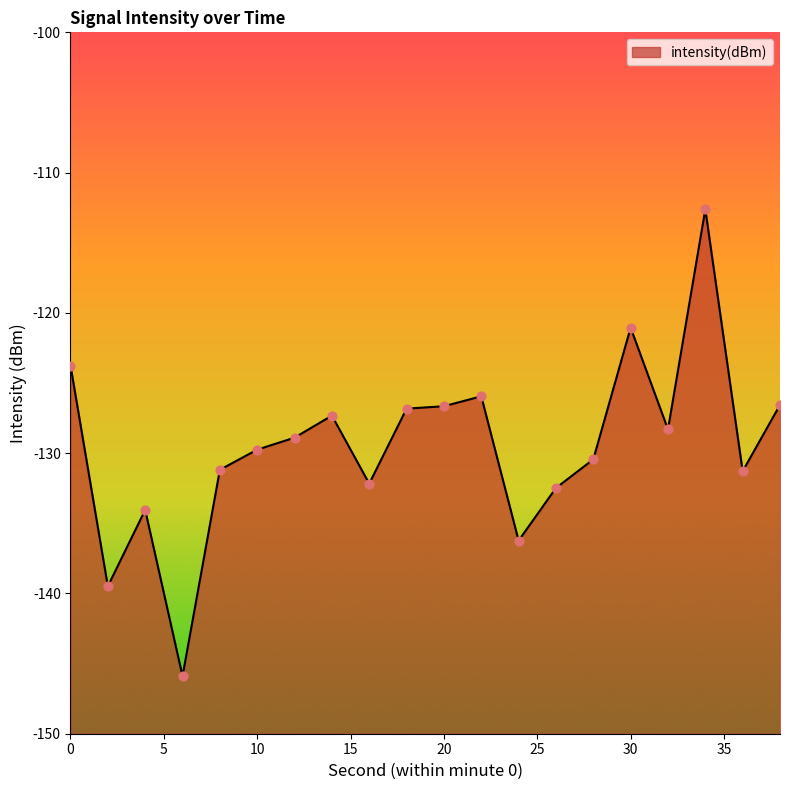

Between 18 and 12, which is larger?

18